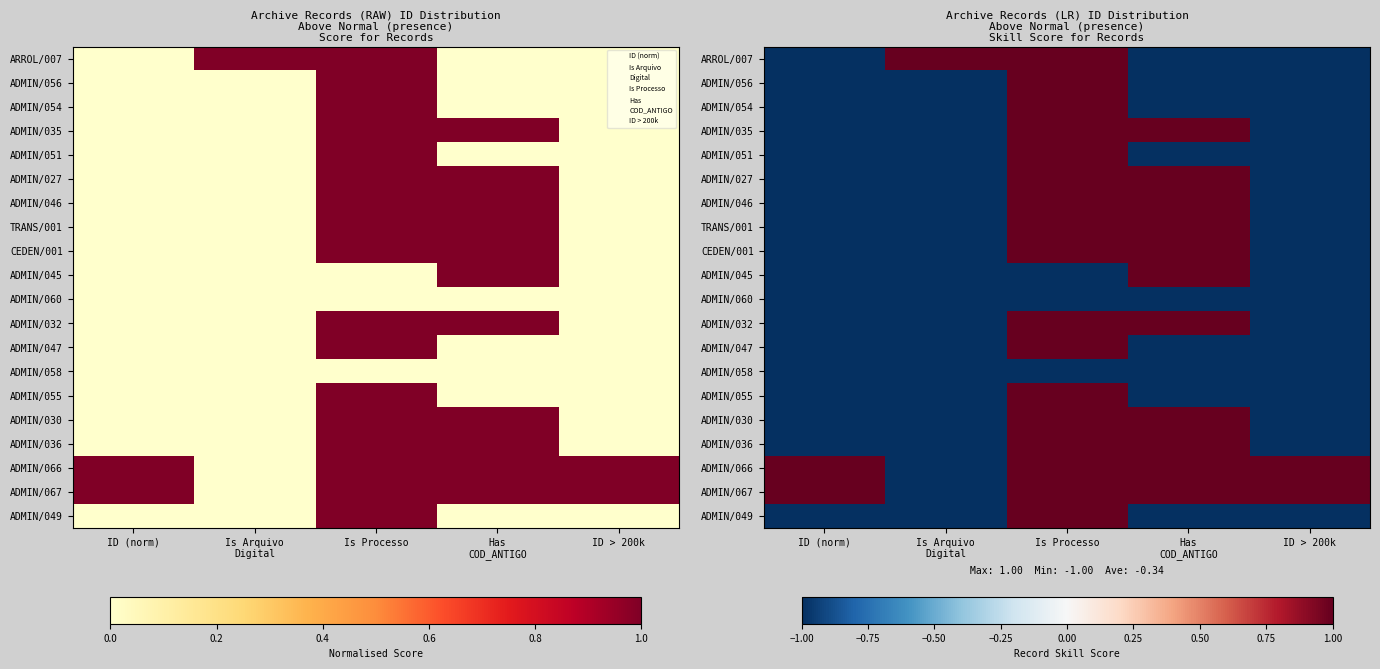

At how many categories does at least one series exceed 0?

5